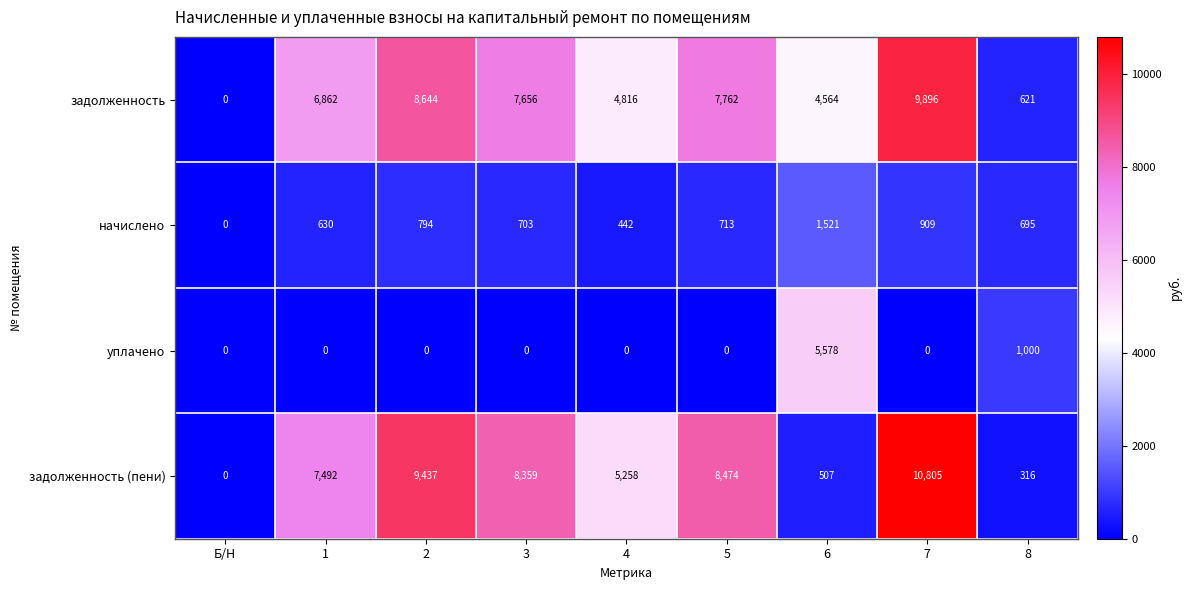

Rank the series by their maximum value, from highest to lowest.

задолженность (пени), задолженность, уплачено, начислено